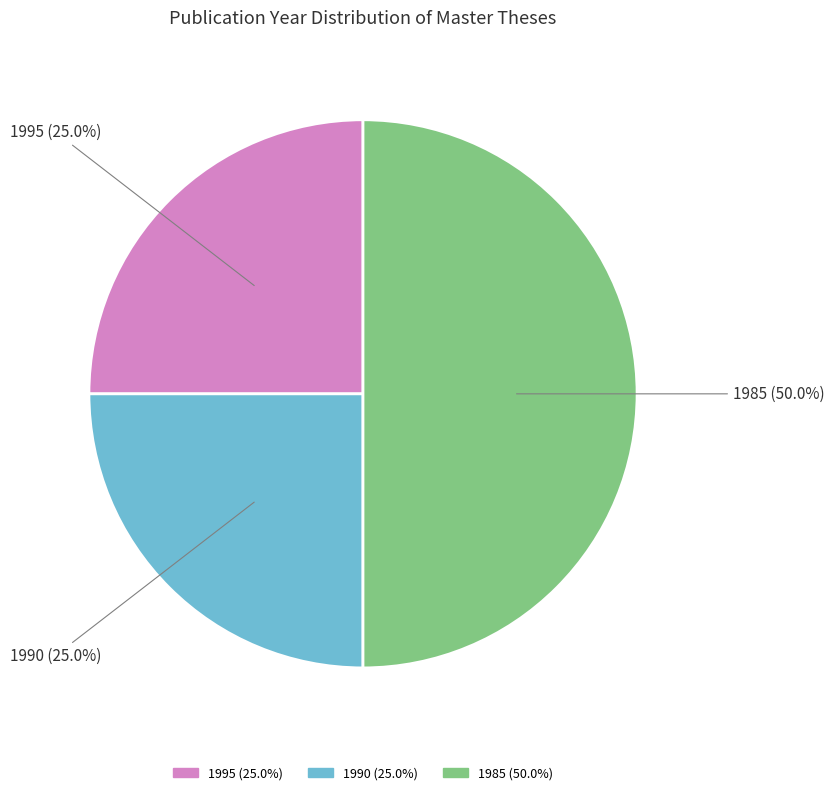

Does 1990 (25.0%) represent more than half of the total?

No